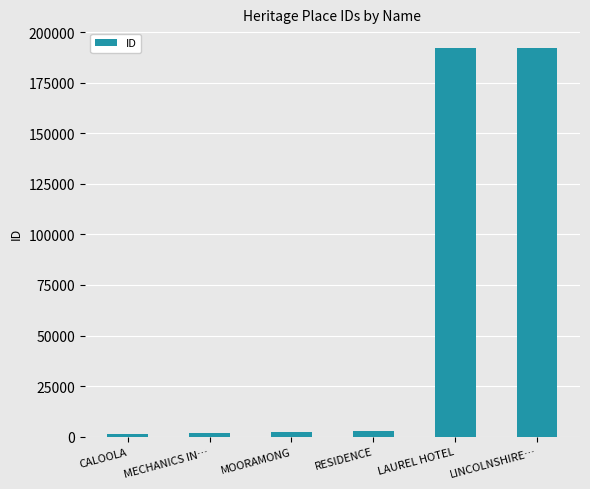

What is the change in value from CALOOLA to LINCOLNSHIRE…?

+191194